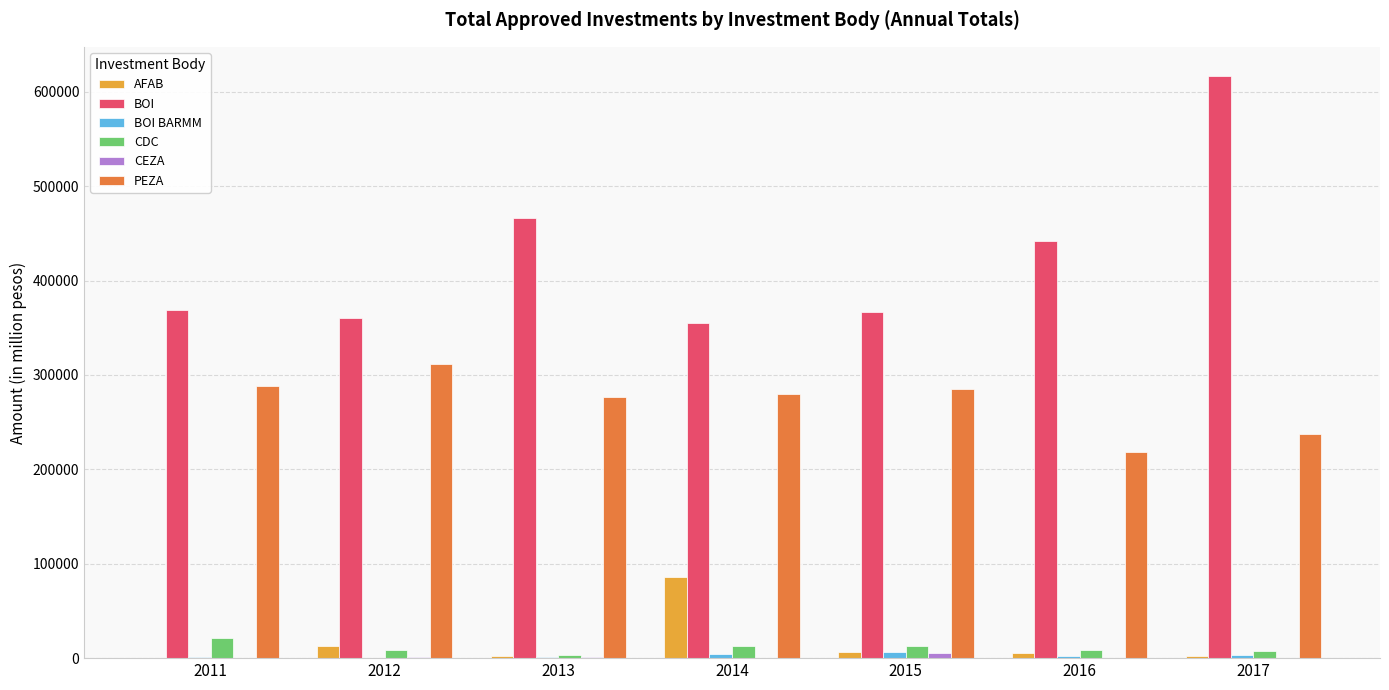

The value of AFAB at 2014 is 35540.9. True or false?

False